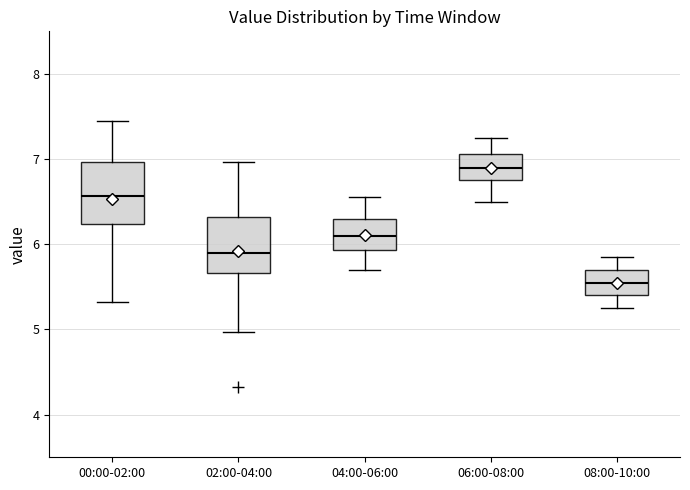

Where does the upper whisker of the box for 04:00-06:00 end on the y-axis? The values are not printed on the chart, so give them approximately, as read against the axis.

6.6